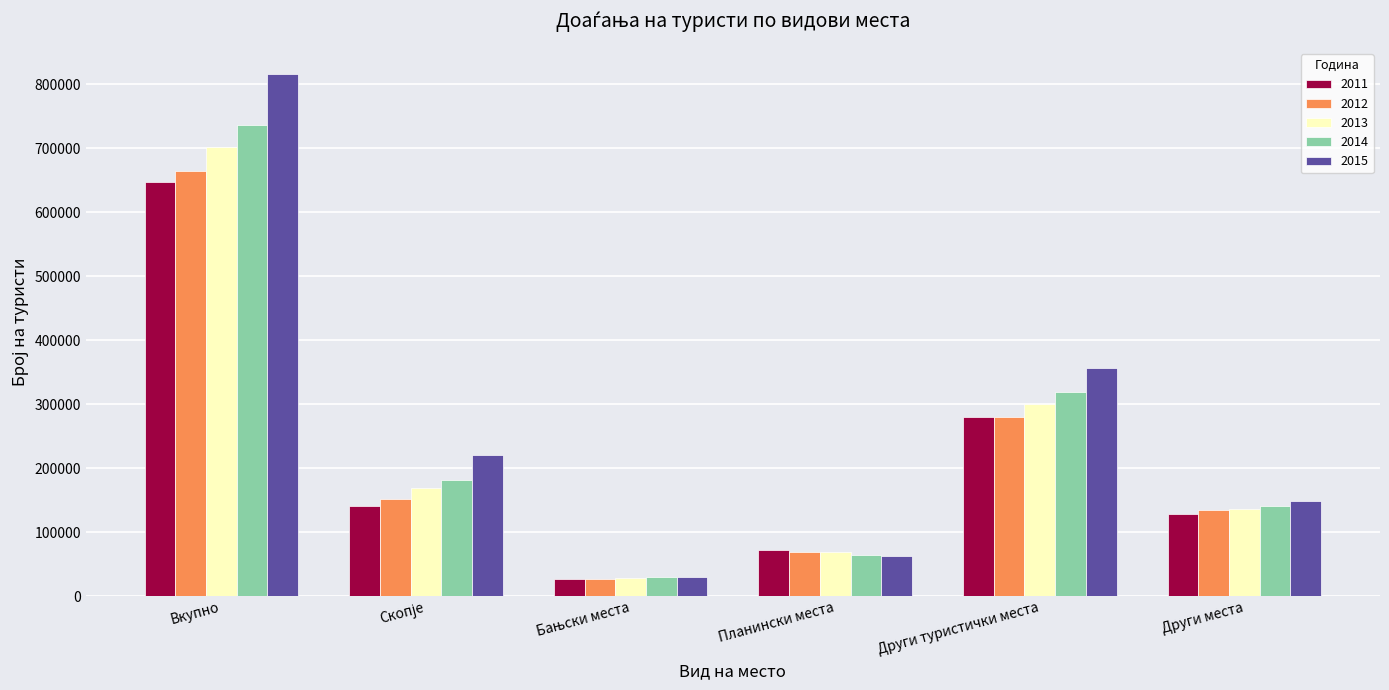

What is the smallest value displayed?

27430